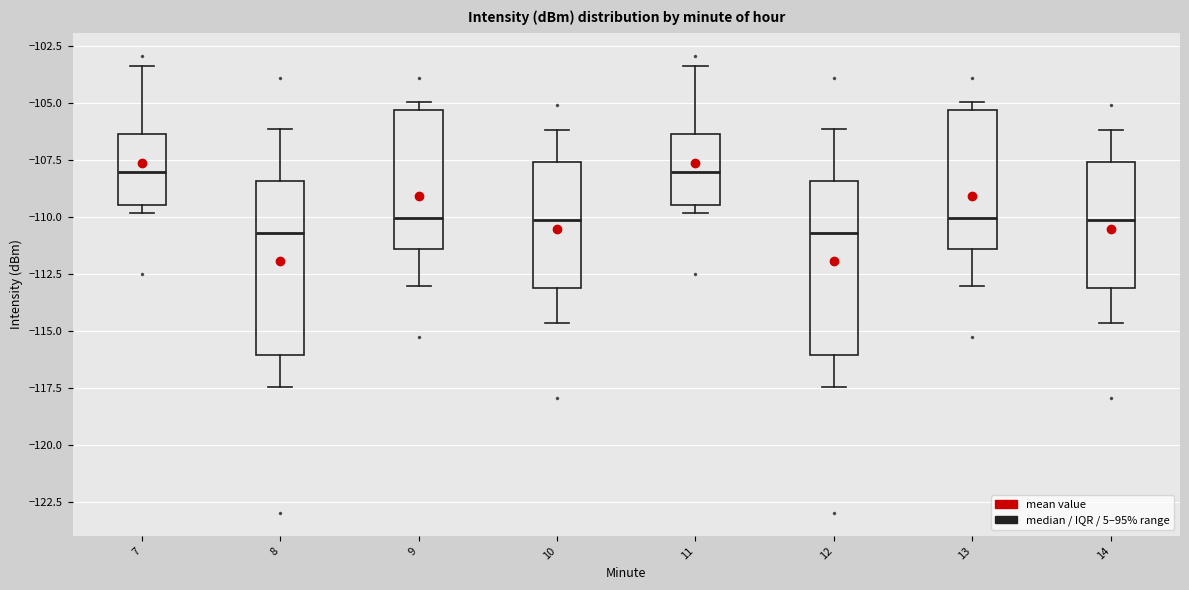

Where is the upper edge of the box at x = 12 on the y-axis? The values are not printed on the chart, so give them approximately, as read against the axis.

-108.5